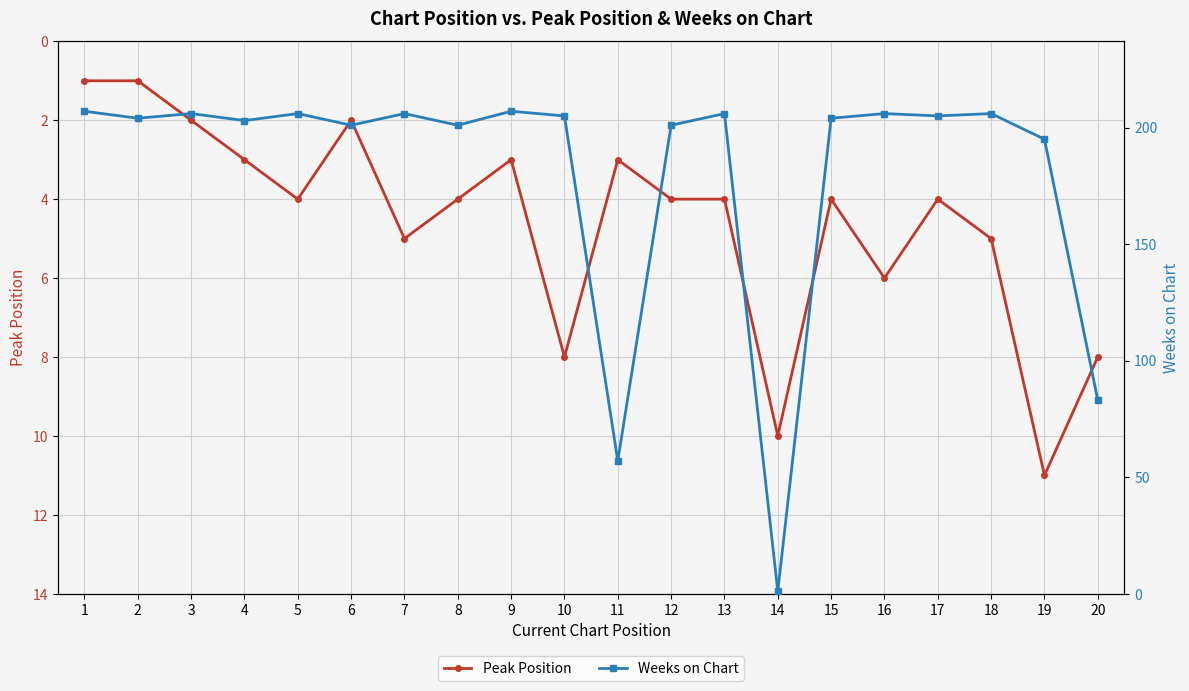

True or false: Peak Position and Weeks on Chart intersect in this chart.

True